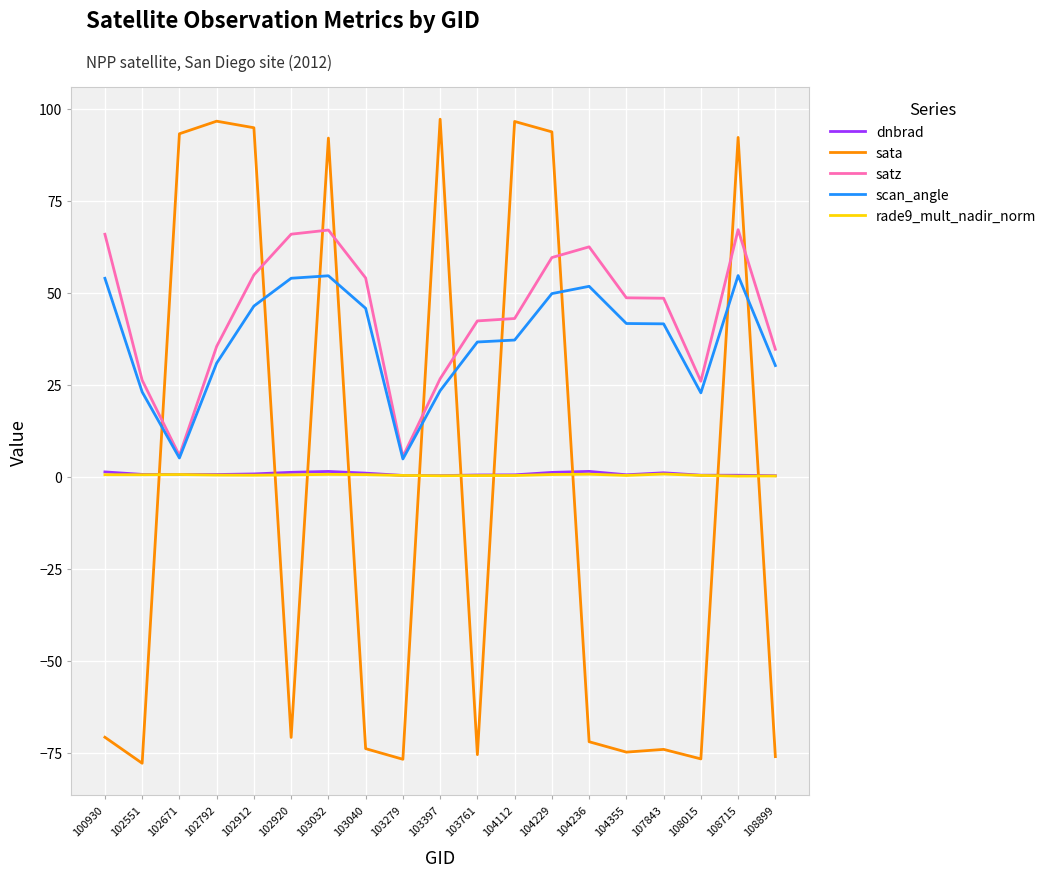

What is the sum of all sata values?

-62.4